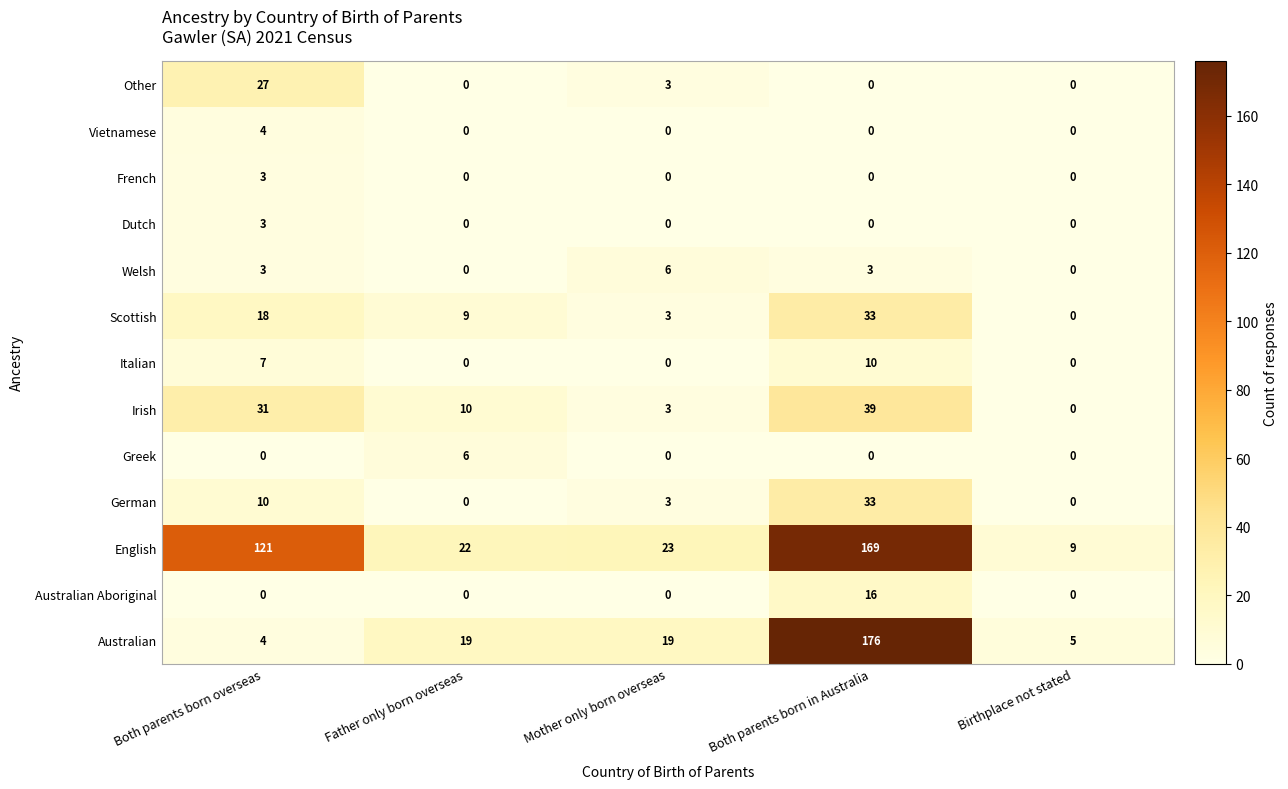

The value of English at Father only born overseas is 37. True or false?

False